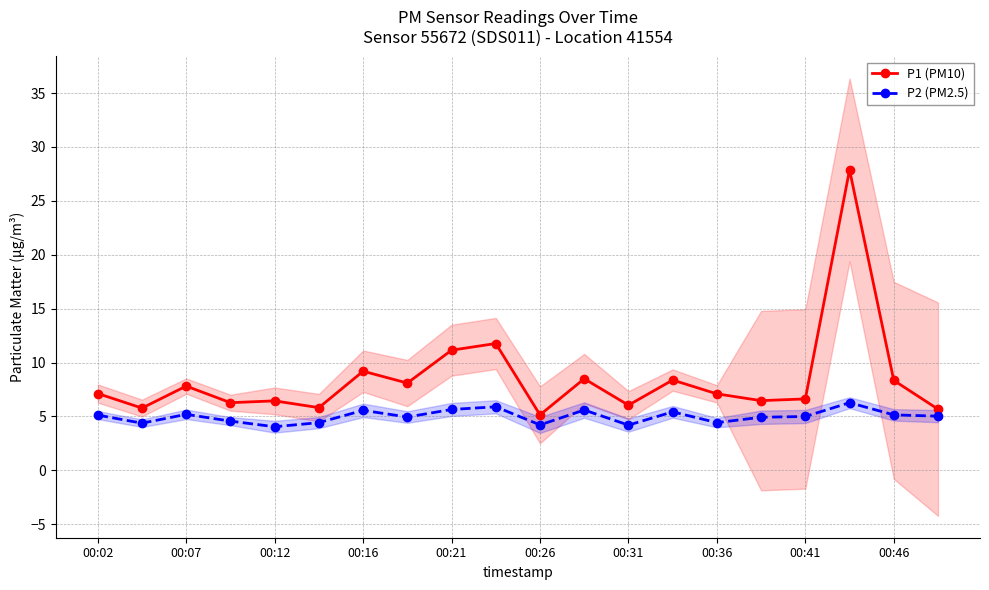

True or false: P1 (PM10) has a value of 8.0 at 00:26.

False